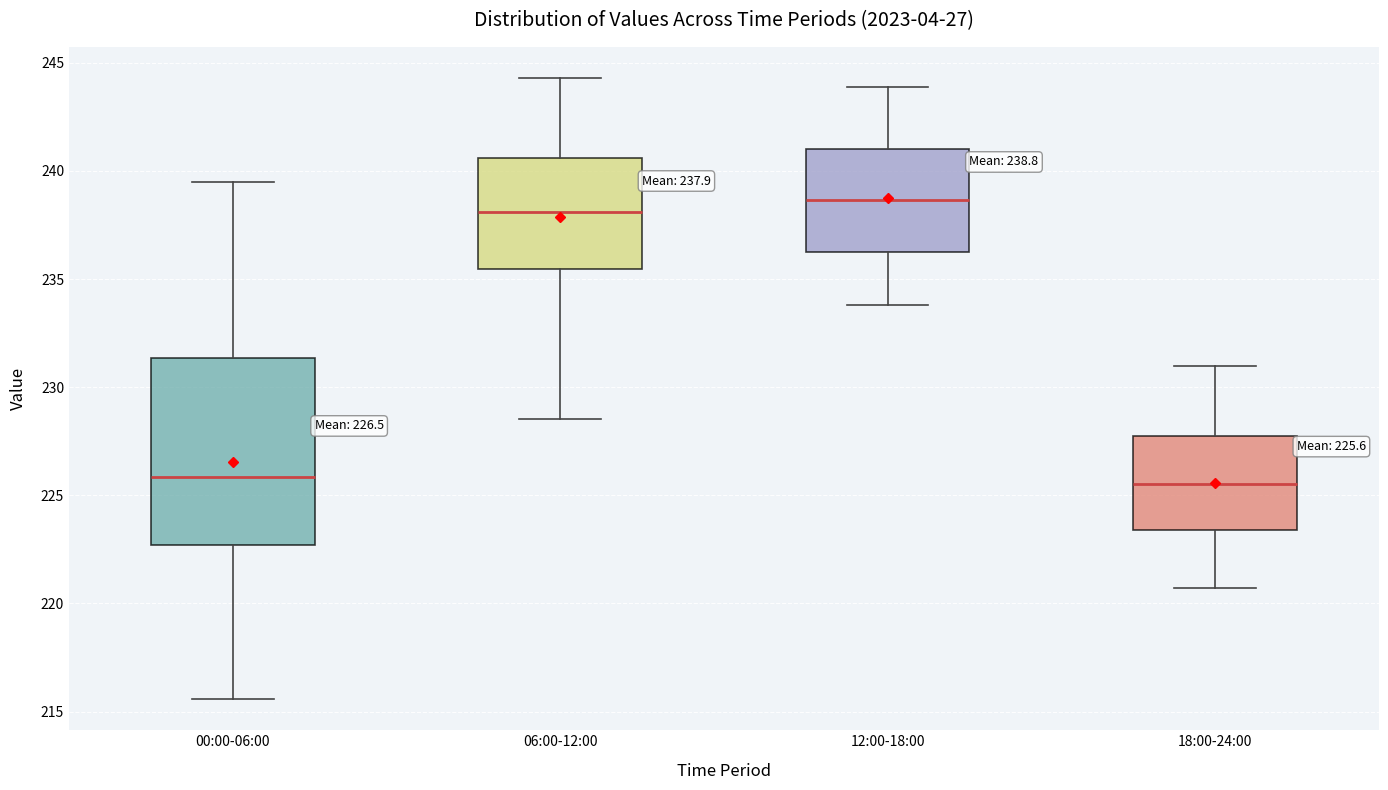

Which box is the tallest, from its lower edge to its upper edge?

00:00-06:00